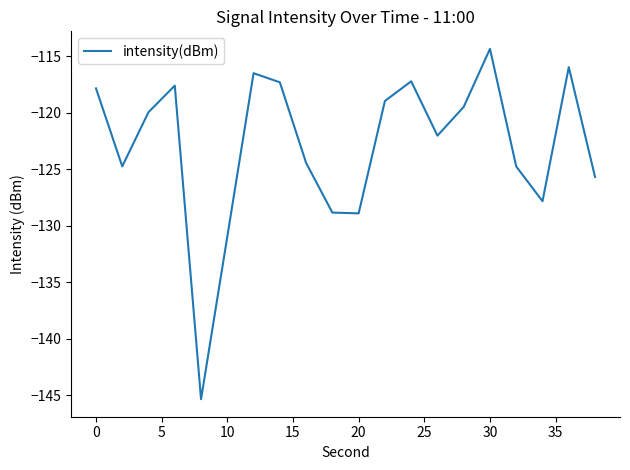

True or false: the data has more than 0 interior local peaks.

True